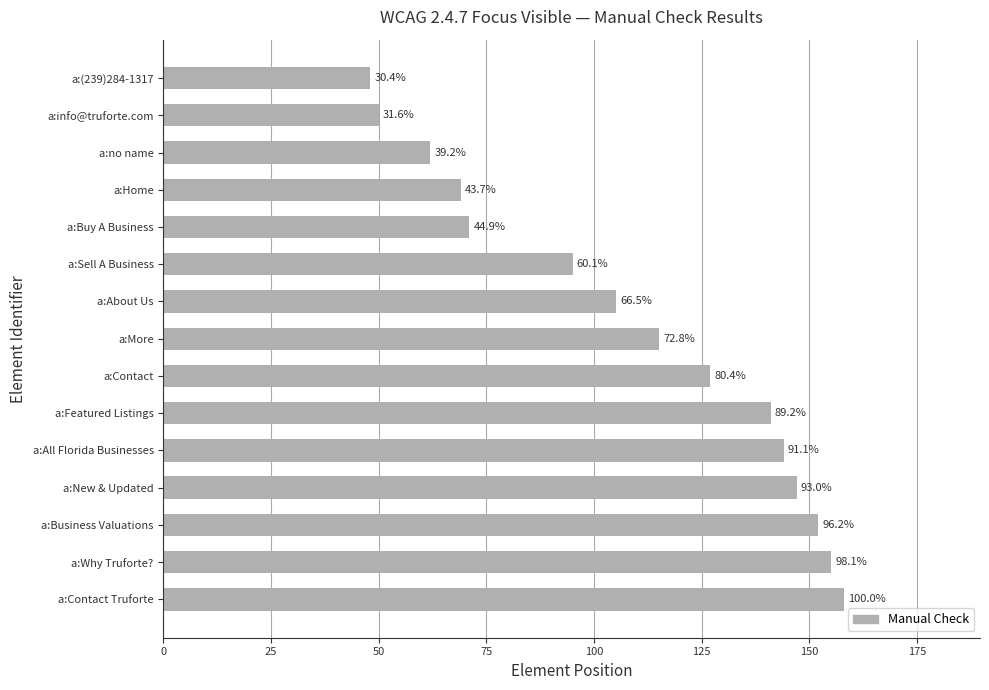

How many bars are there in total?

15